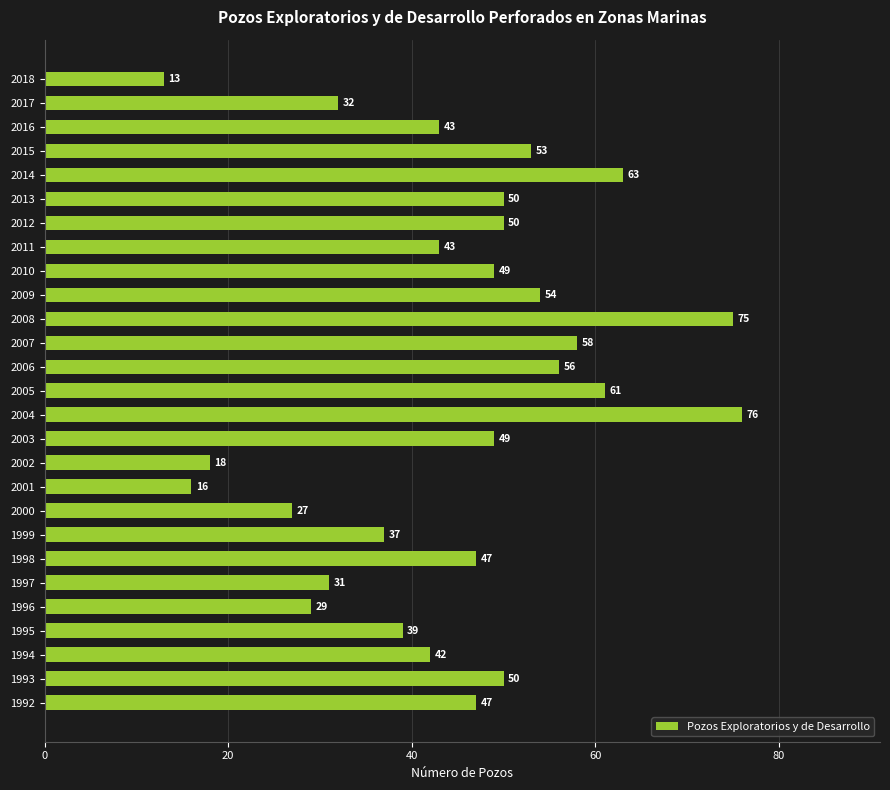

Count the number of categories in the chart.

27